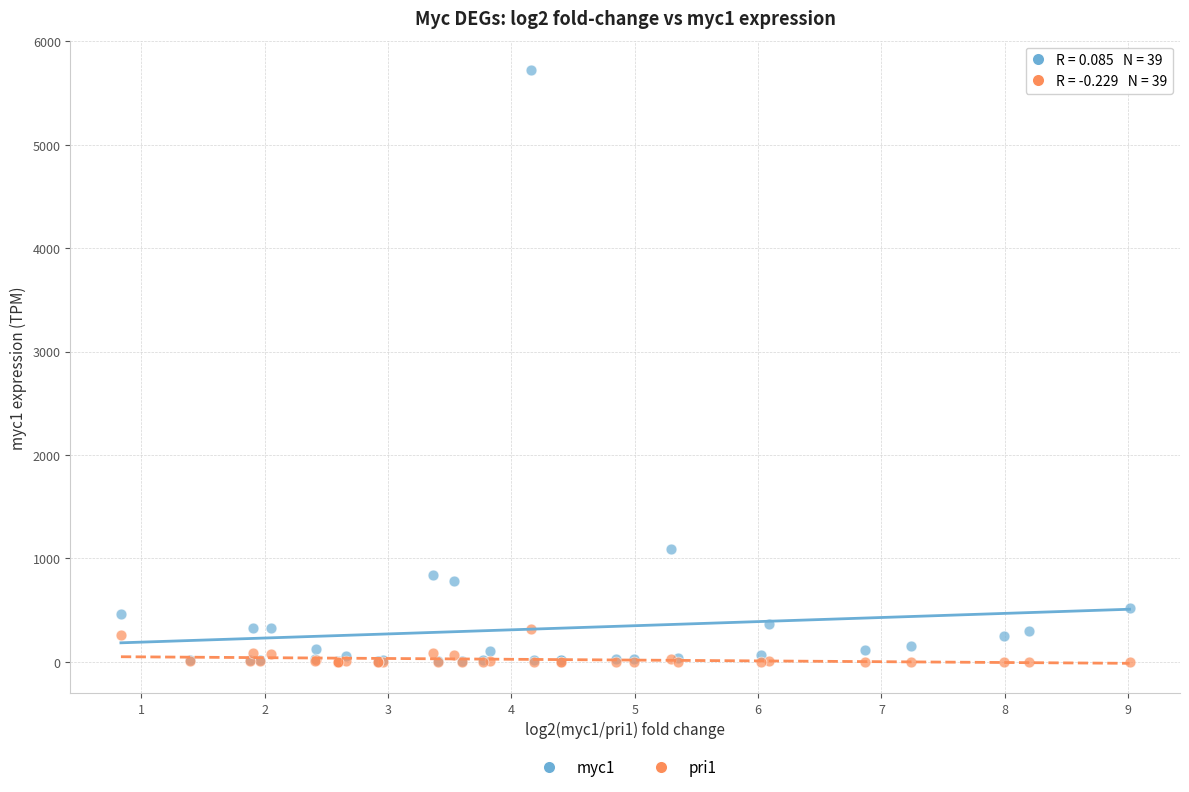

Across all series, what Y value is closest to 2859?

1091.1